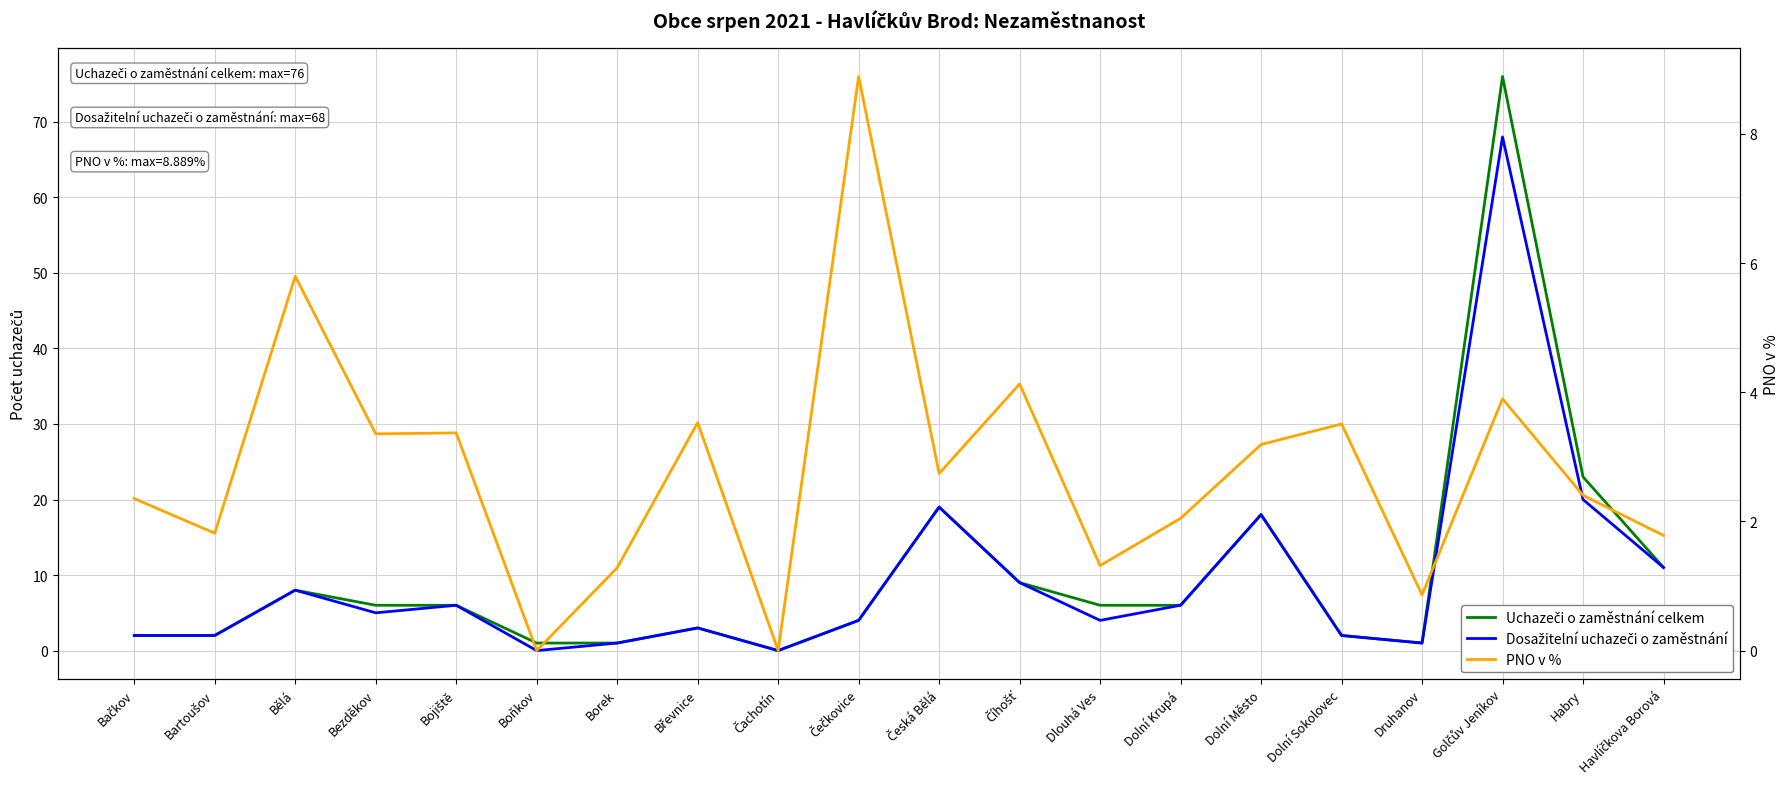

How many positive values does the Uchazeči o zaměstnání celkem series have?

19